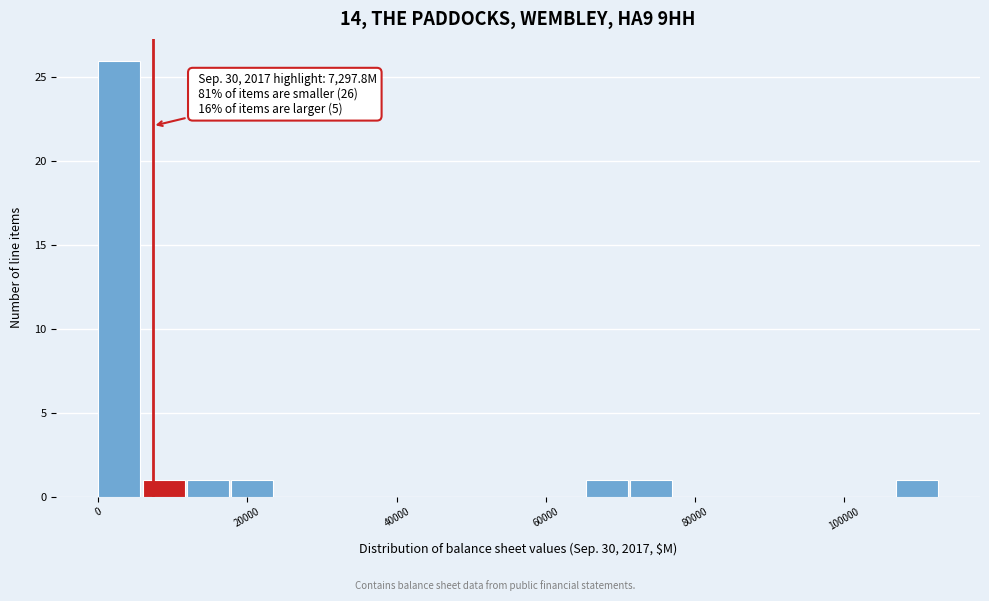

Around what value on the x-axis is the tallest bar? Give the approximate position of its centre, as read against the axis.

2000